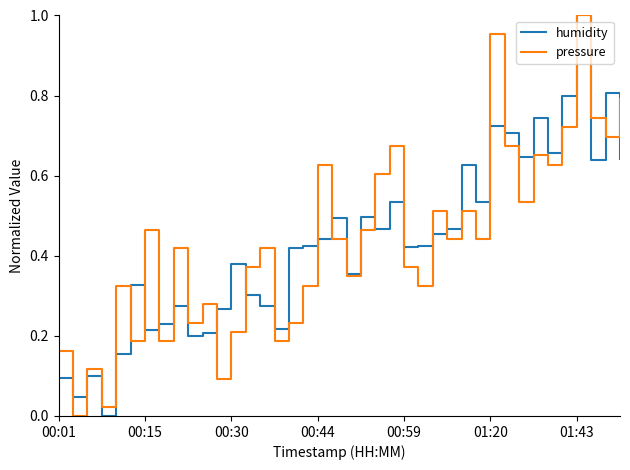

Does the chart have visible grid lines?

No